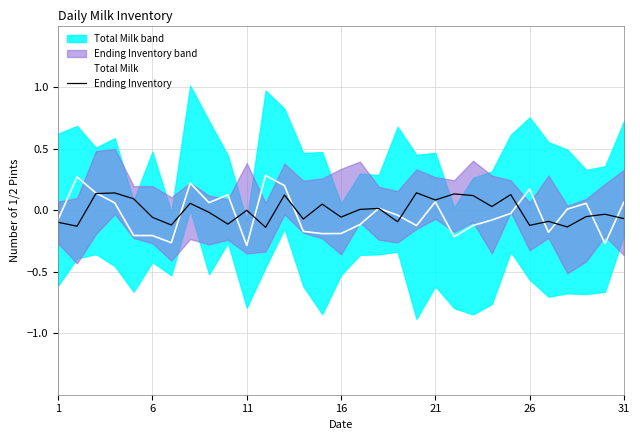

What is the difference between the maximum and second lowest values in the Ending Inventory series?

0.3